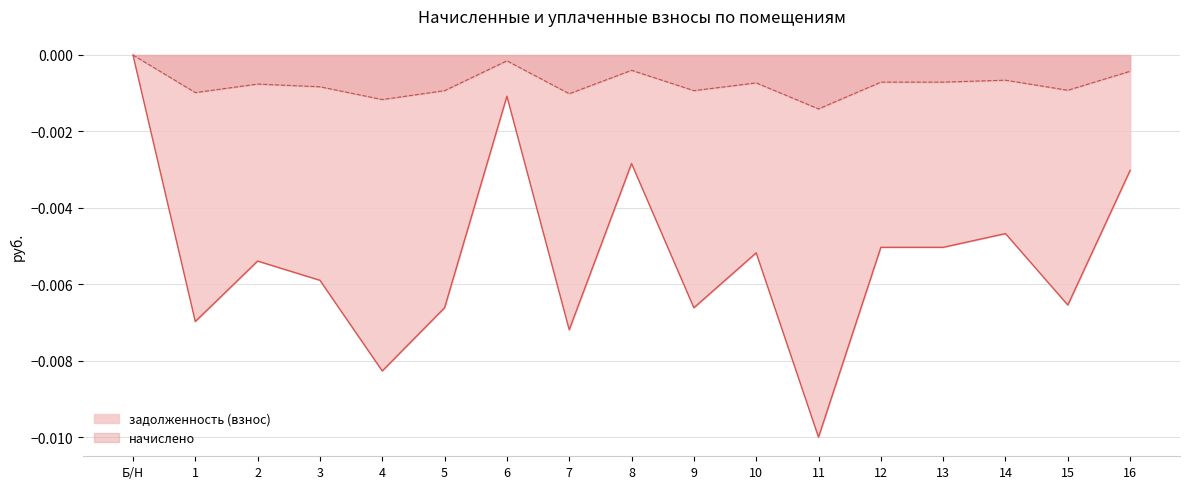

At which category is the sum across all series the highest?

Б/Н